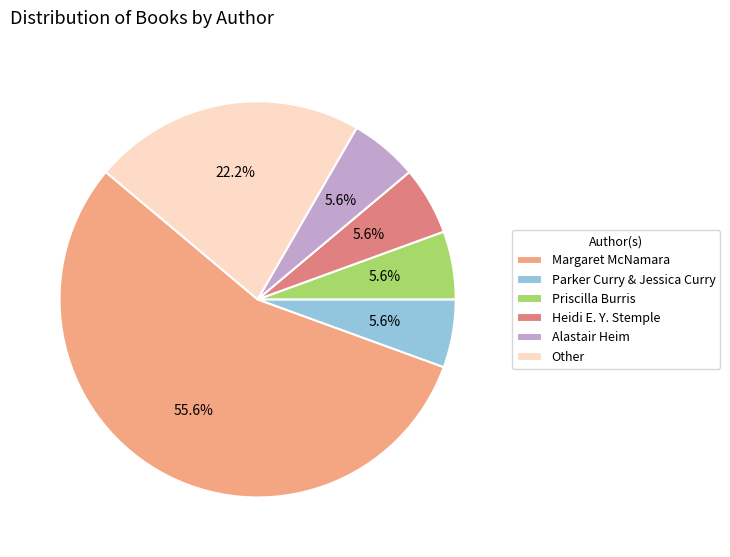

Count the number of slices in the pie.

6